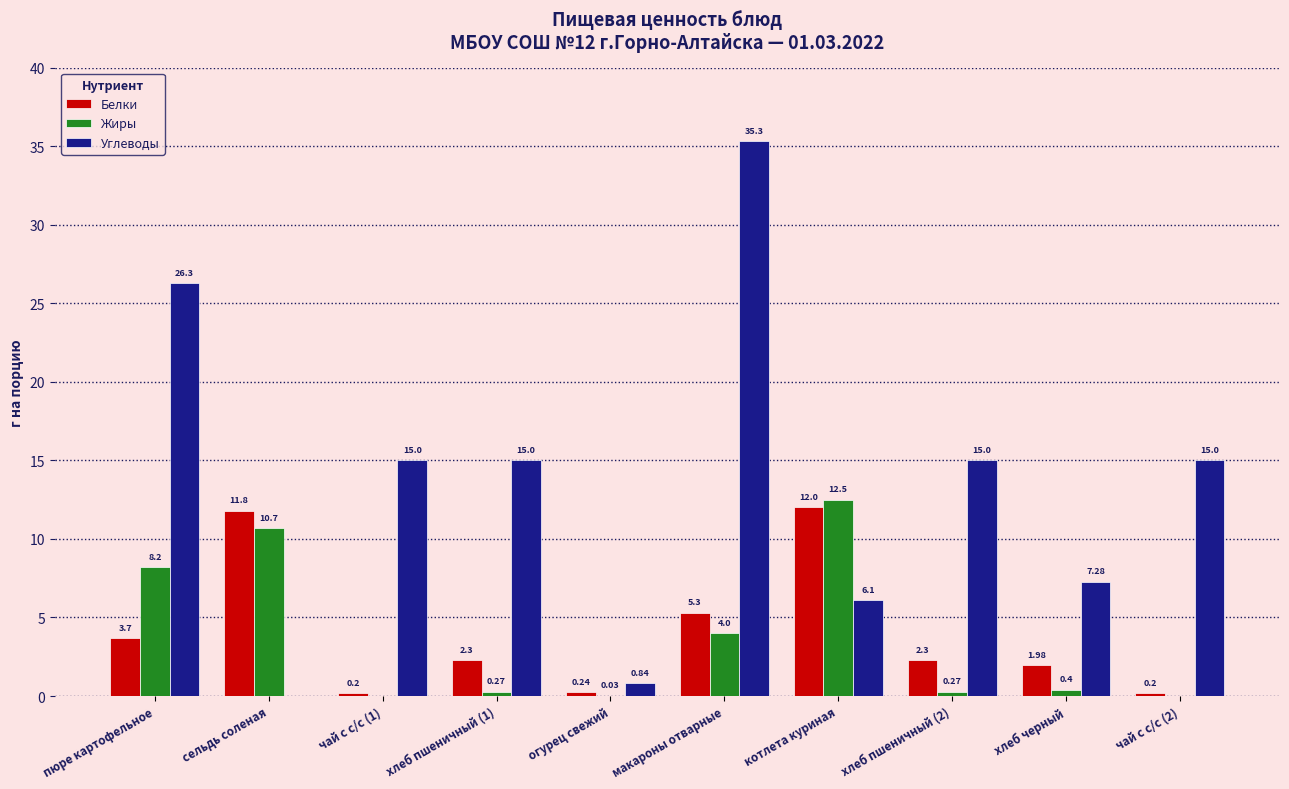

True or false: Жиры has a value of 12.5 at котлета куриная.

True